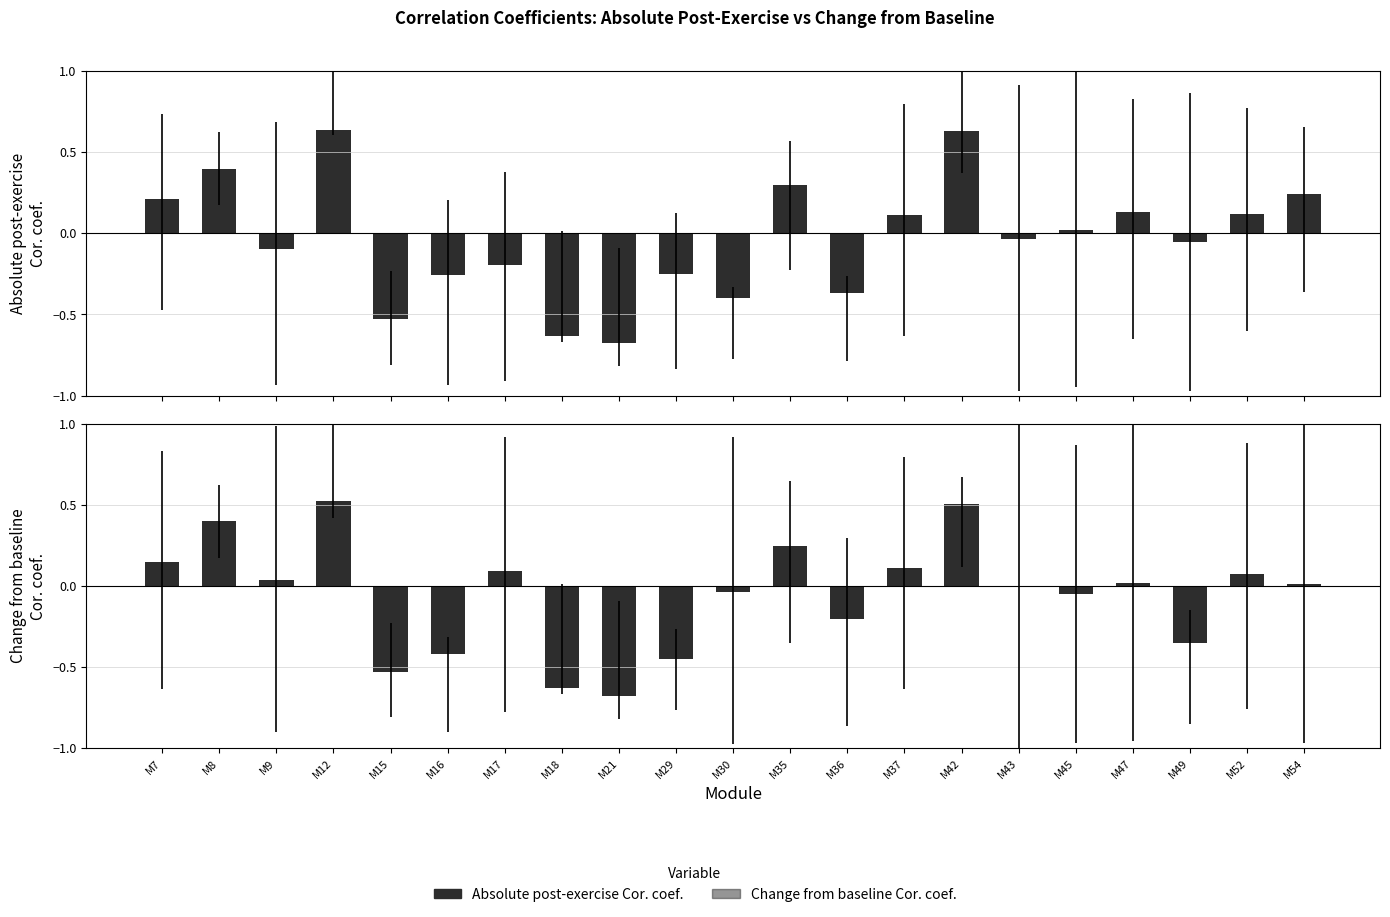

How many series are shown in this chart?

2